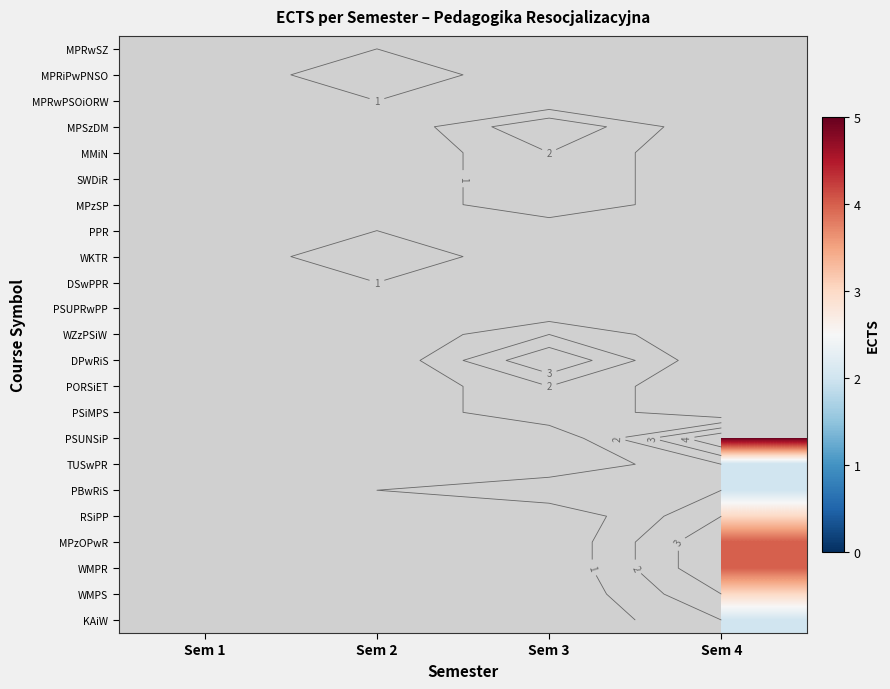

What is the difference between the highest and lowest values at Sem 2?

1.0